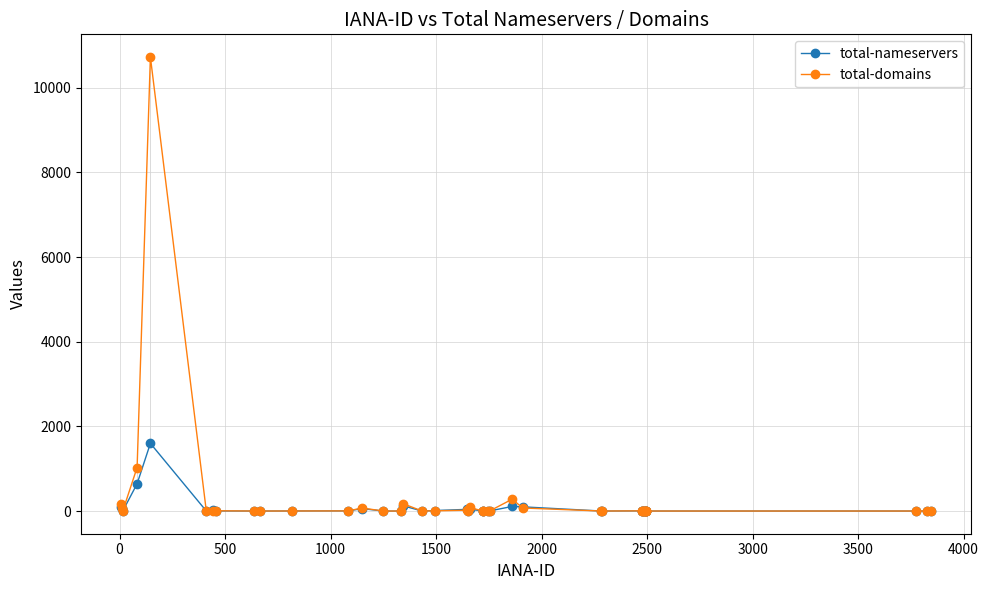

List the series in order of their peak value, lowest first.

total-nameservers, total-domains